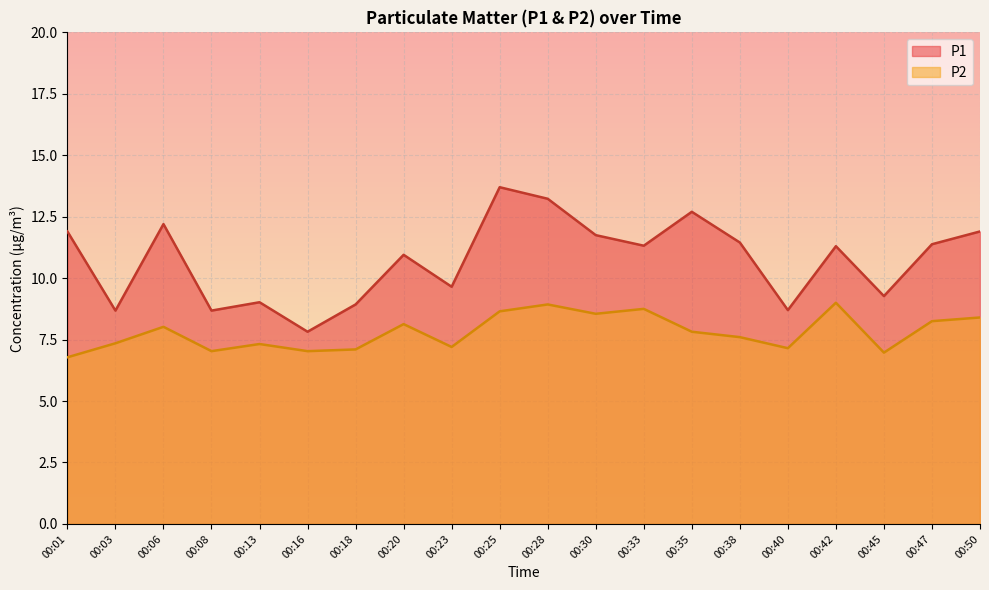

At which label is P2 closest to 7?

00:08